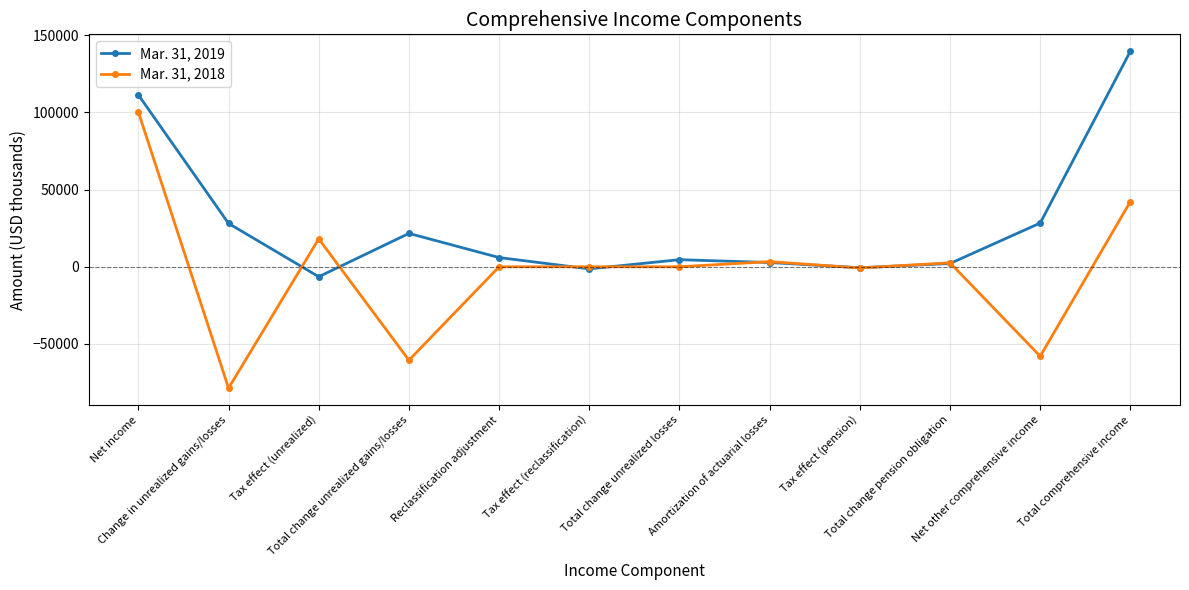

What is the label of the 10th point from the left?

Total change pension obligation